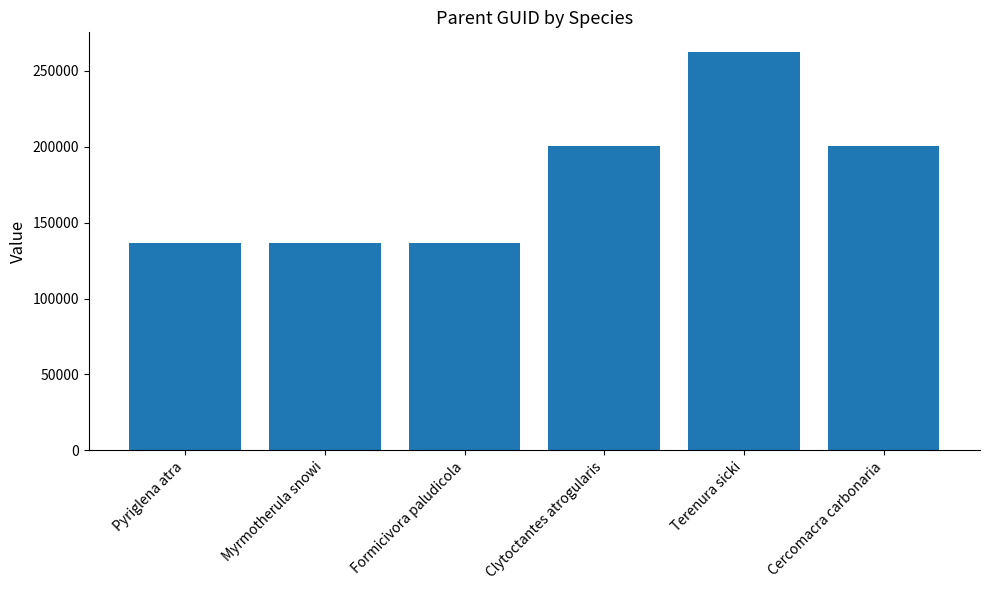

How many bars are there in total?

6